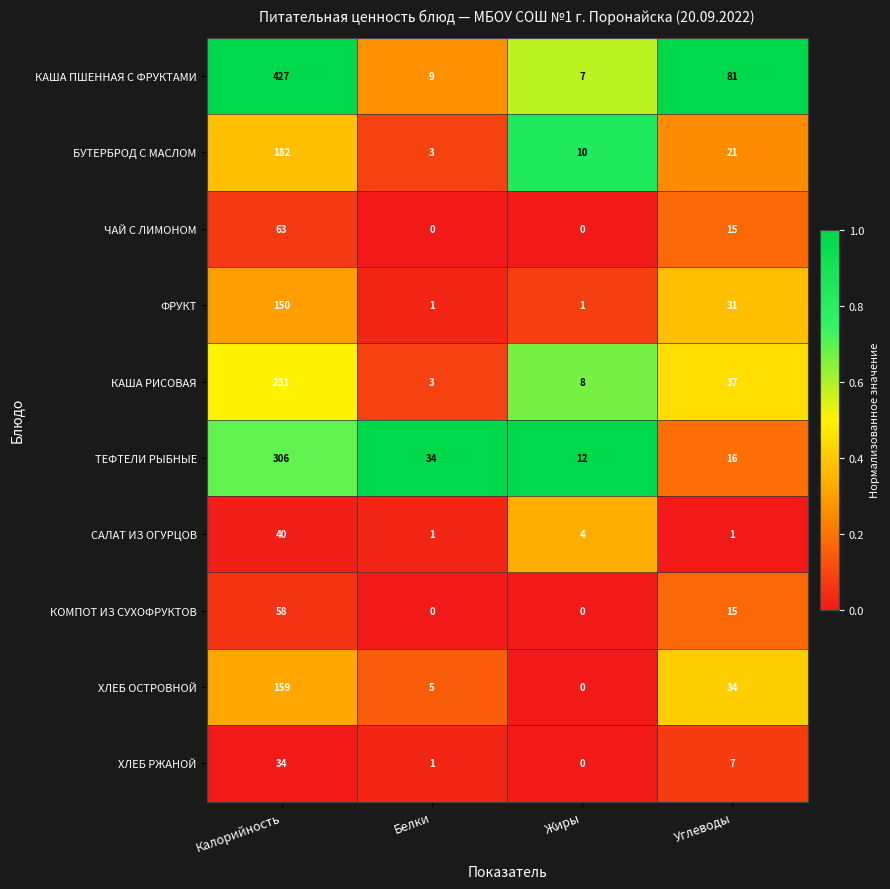

Rank the categories by ХЛЕБ РЖАНОЙ value from highest to lowest.

Калорийность, Углеводы, Белки, Жиры